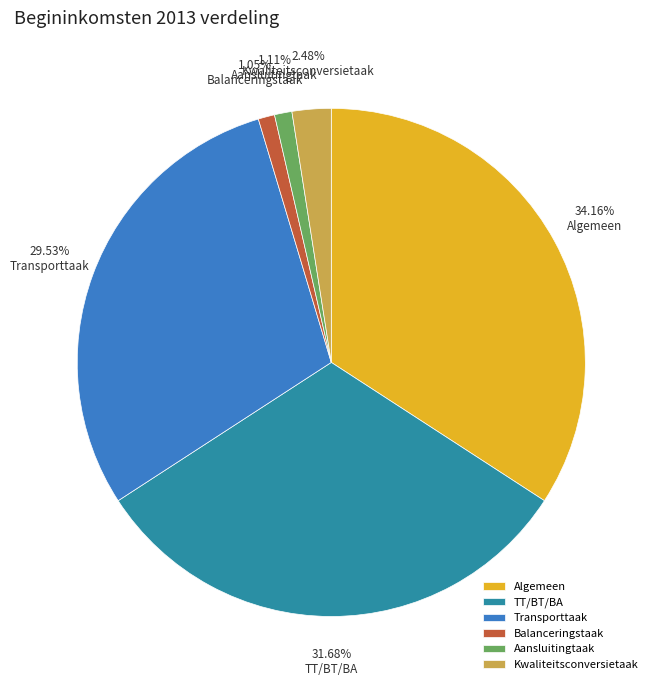

Which has a higher value, Balanceringstaak or TT/BT/BA?

TT/BT/BA